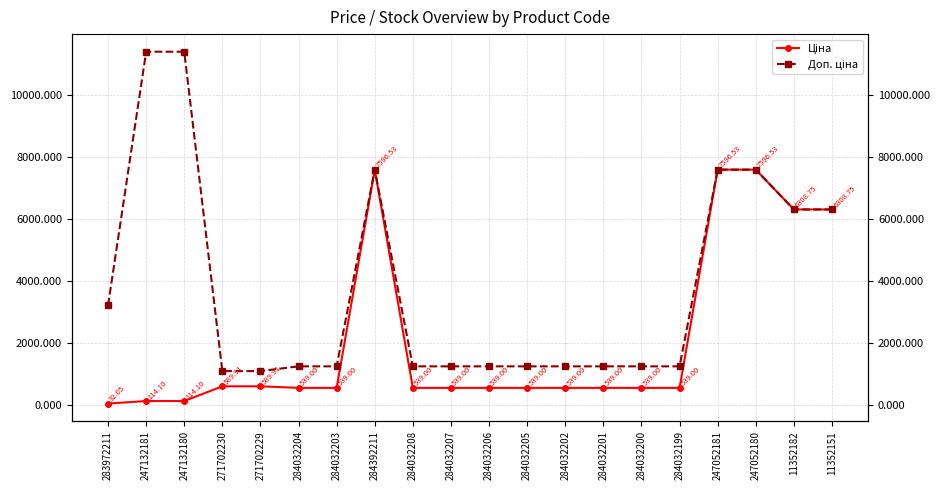

What are all the series names shown in the legend?

Ціна, Доп. ціна